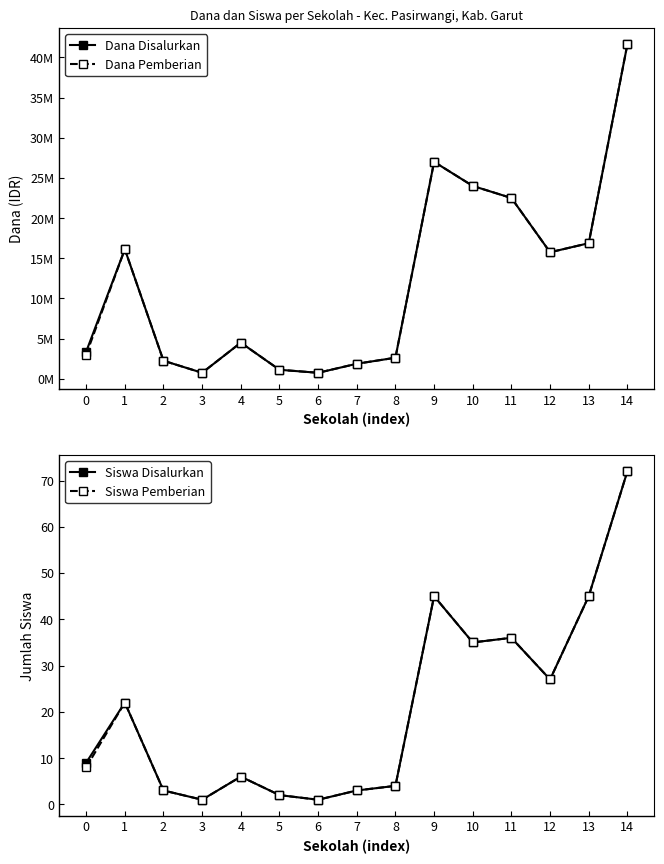

How many values in the Siswa Pemberian series exceed 8?

7